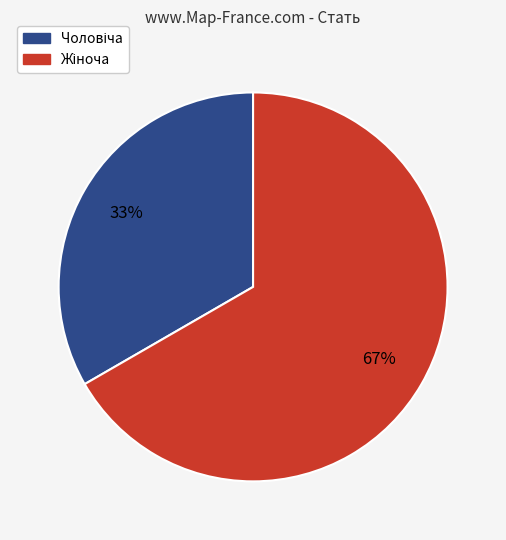

To the nearest percent, what is the average slice percentage?

50%